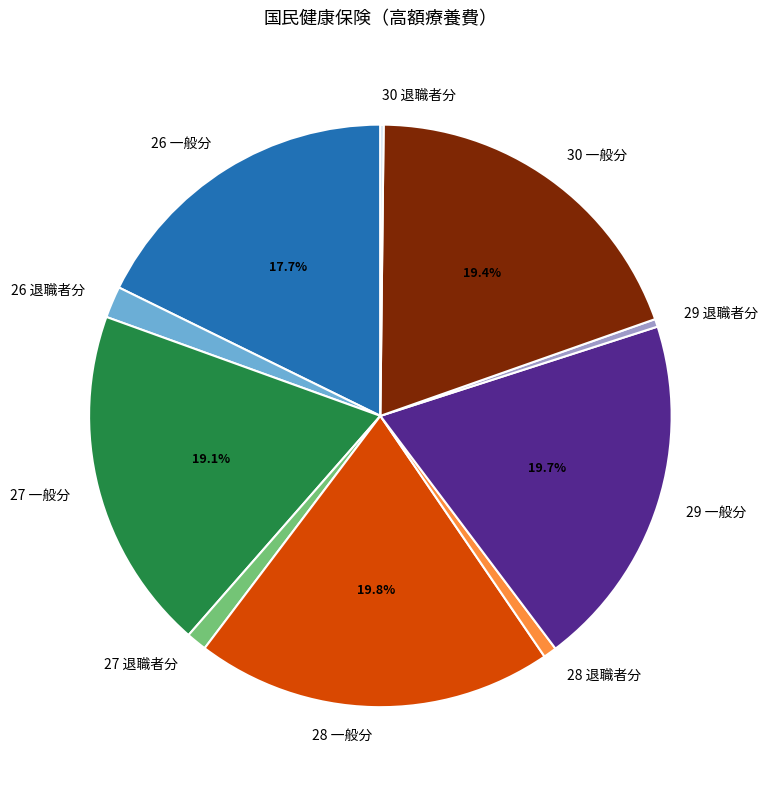

Combined, what portion of the pie is 26 一般分 and 29 一般分?

37.4%